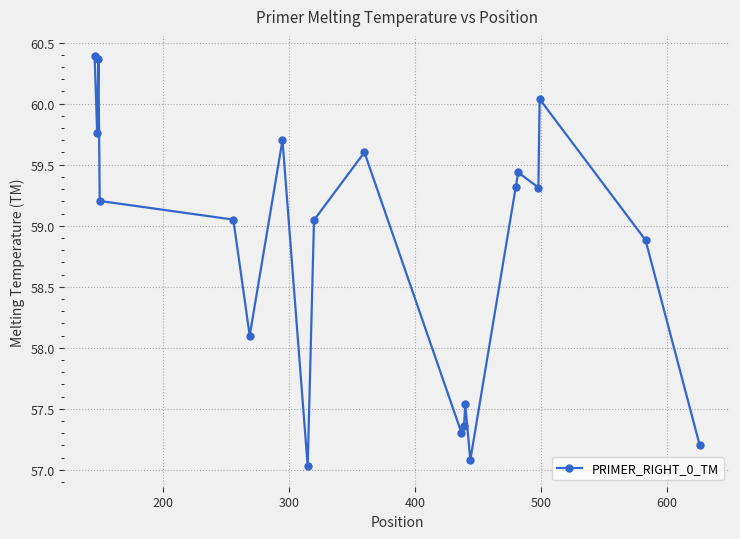

What is the sum of all values?

1175.7